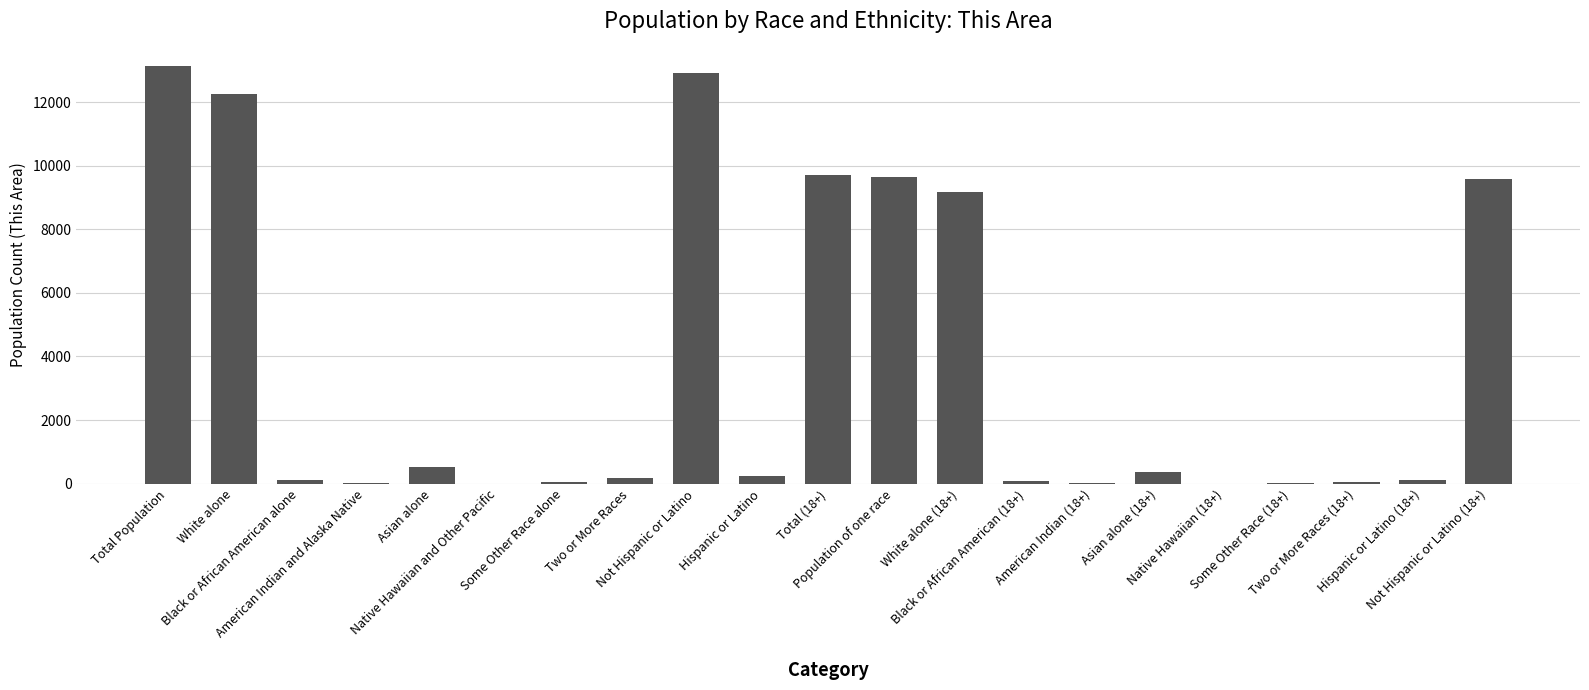

What is the maximum value shown in the chart?

13146